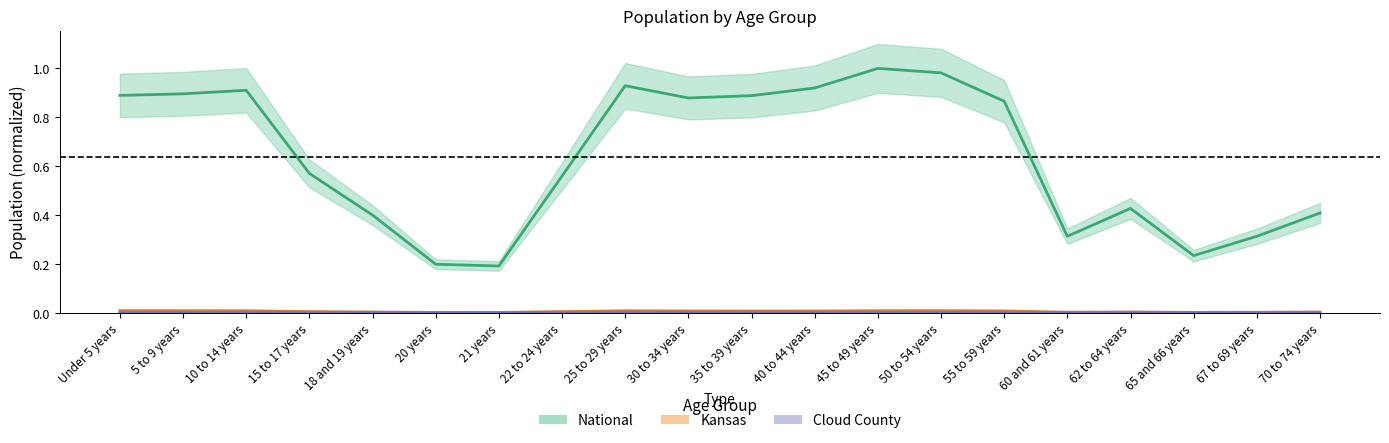

List the labels in order of Kansas value, largest first.

Under 5 years, 50 to 54 years, 5 to 9 years, 45 to 49 years, 10 to 14 years, 25 to 29 years, 55 to 59 years, 30 to 34 years, 40 to 44 years, 35 to 39 years, 22 to 24 years, 15 to 17 years, 62 to 64 years, 18 and 19 years, 70 to 74 years, 60 and 61 years, 67 to 69 years, 65 and 66 years, 20 years, 21 years